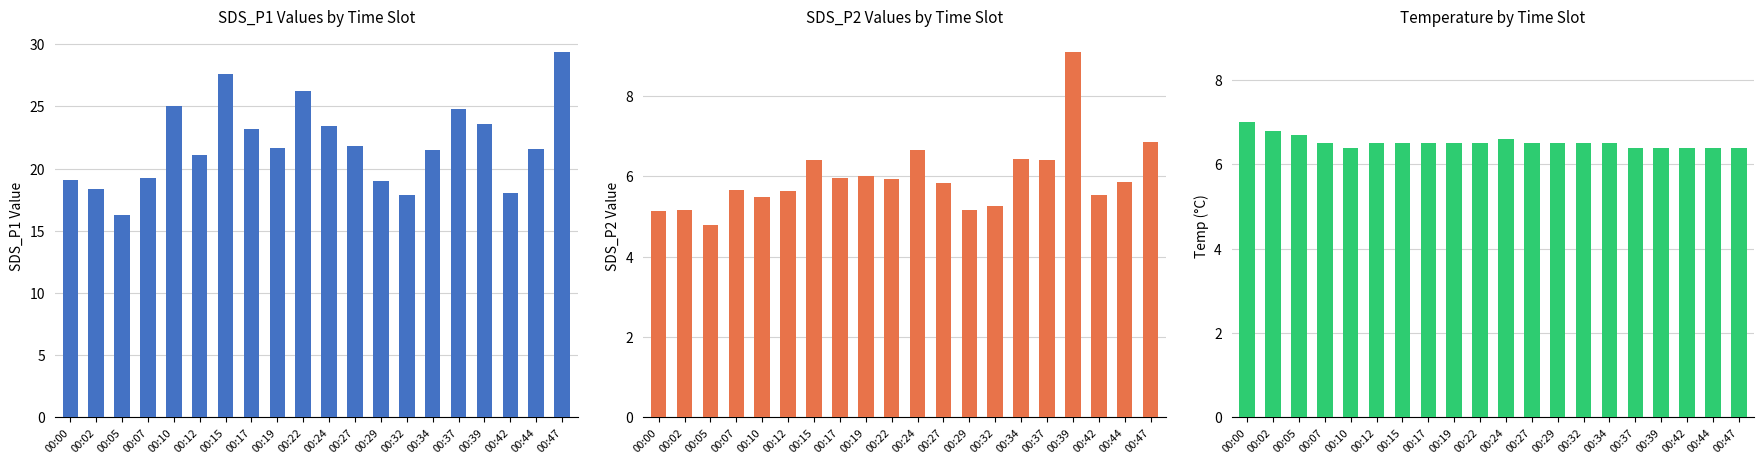

What is the average value of the Avg Temp series?

6.5